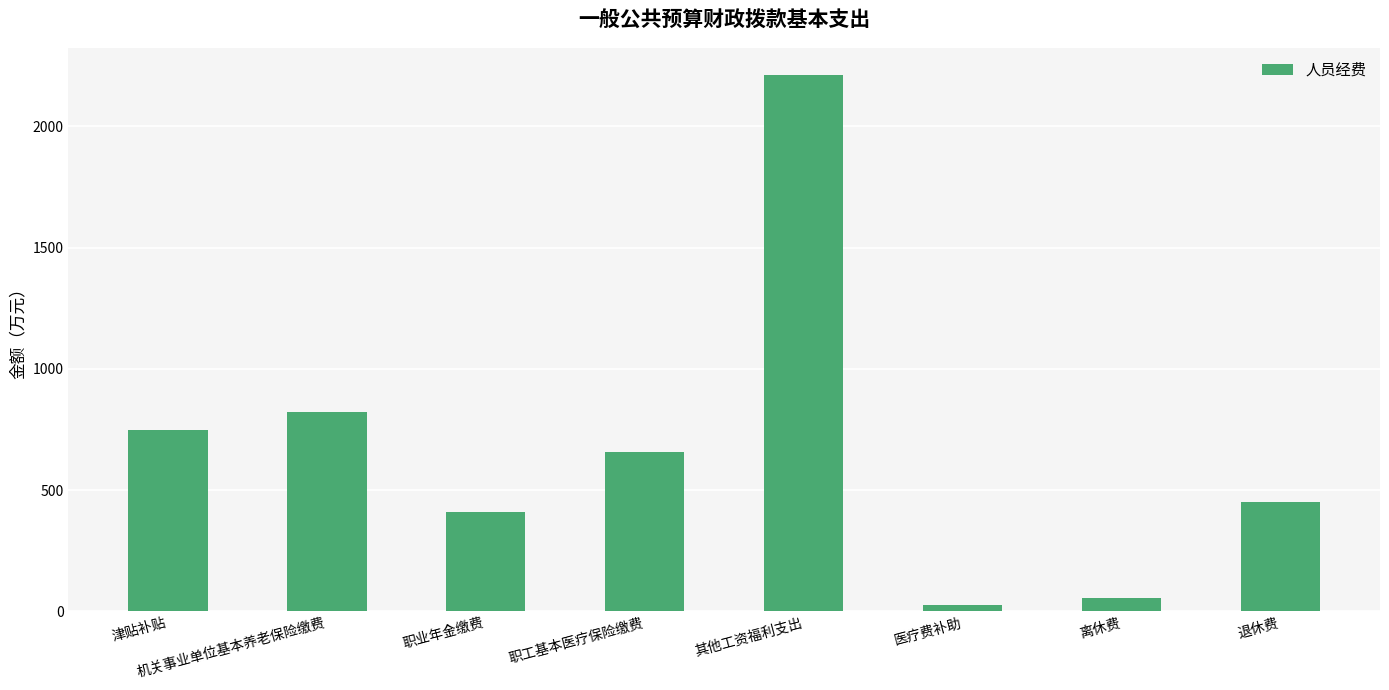

What position from the right is 离休费?

2